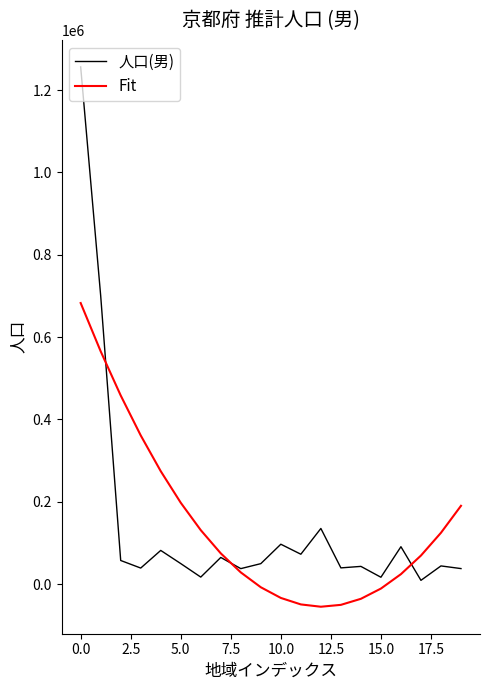

What is the sum of all Fit values?

2937726.0